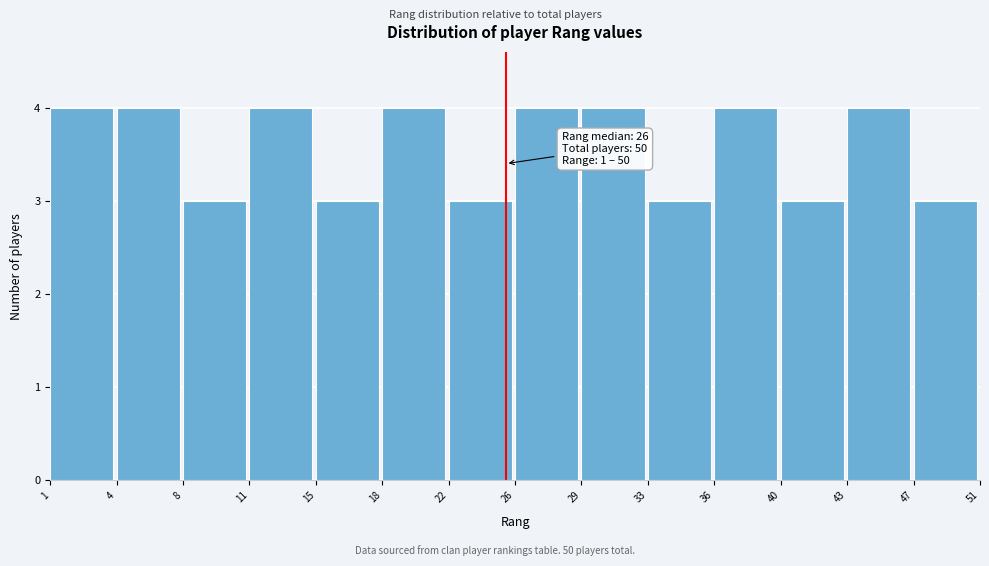

Reading left to right, extract all data points from this chart.

4	4	3	4	3	4	3	4	4	3	4	3	4	3